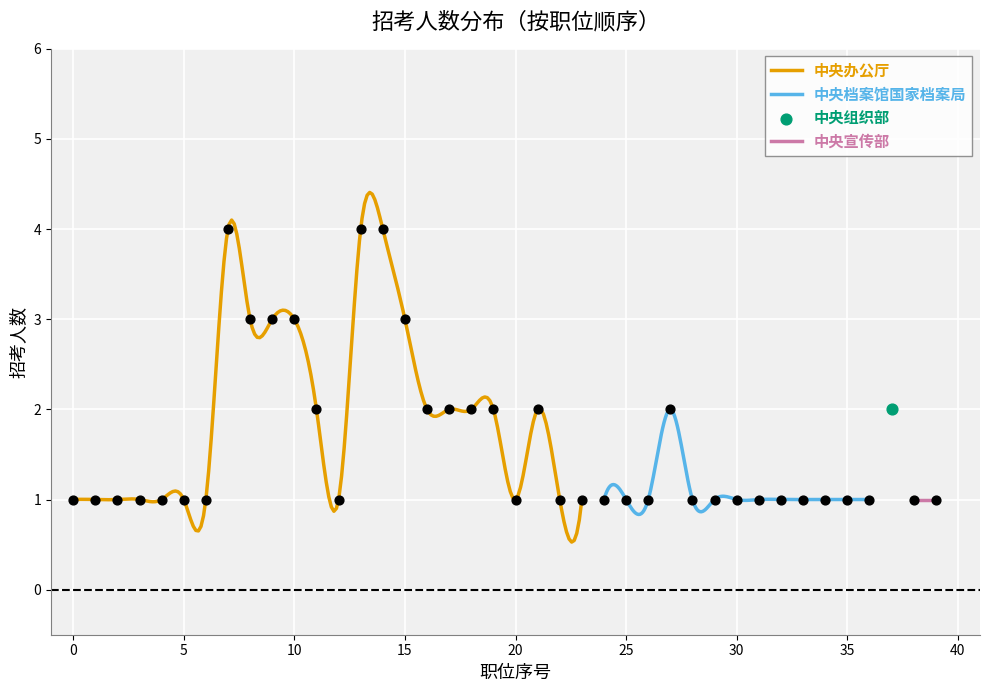

At how many categories does at least one series exceed 3?

3